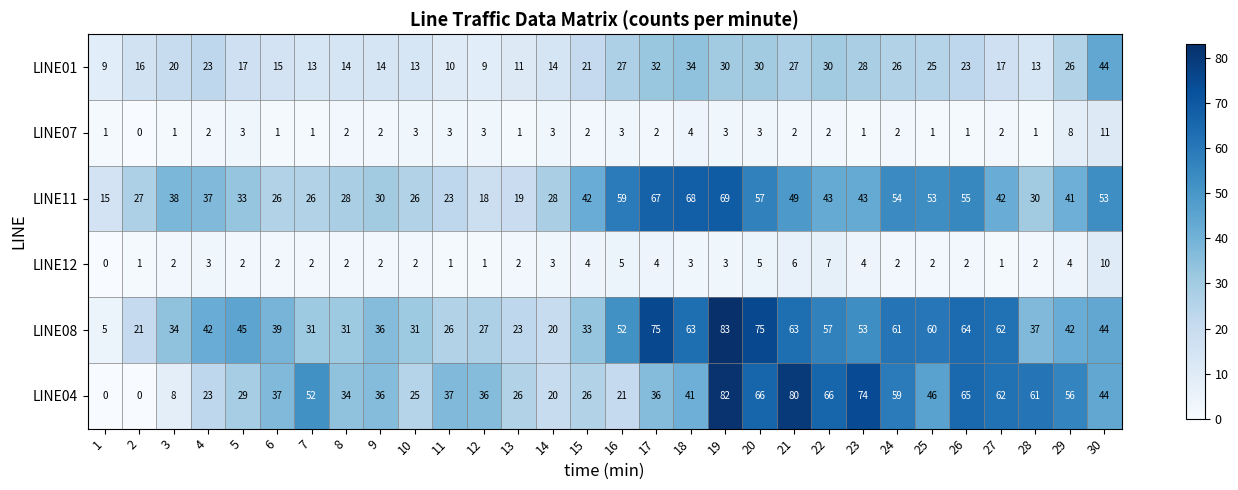

What is the total value across all series at 2?

65